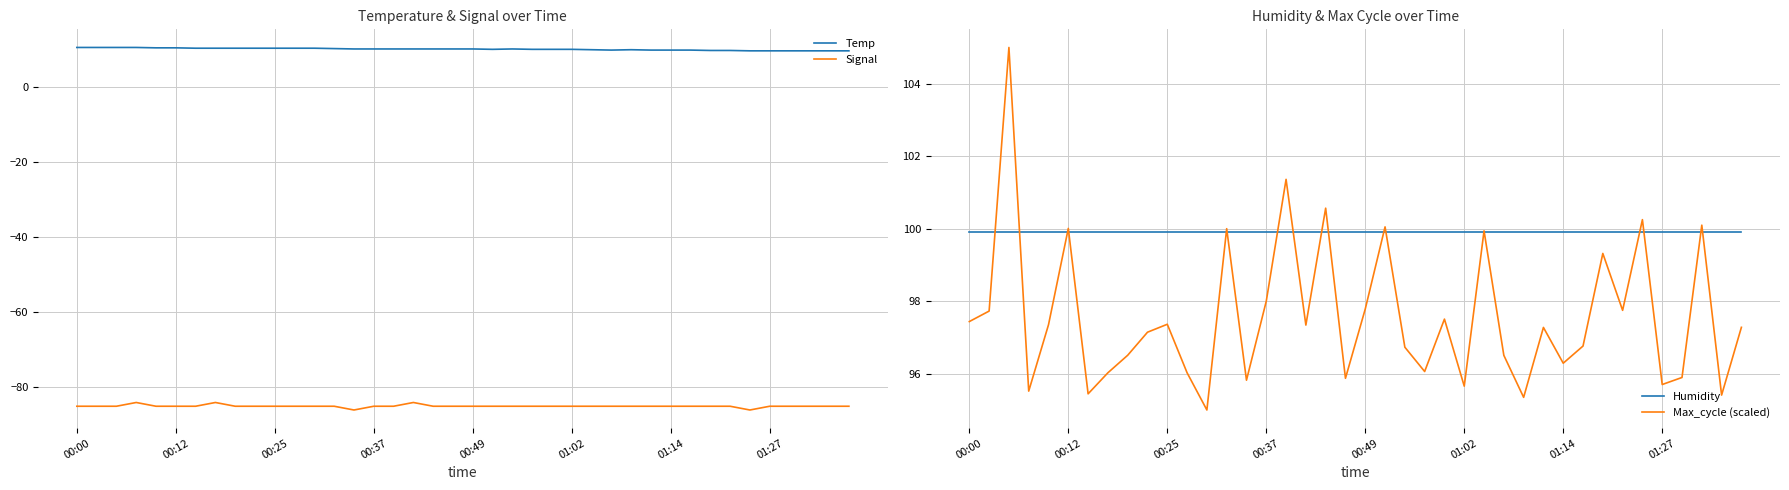

What is the maximum value shown in the chart?

105.0